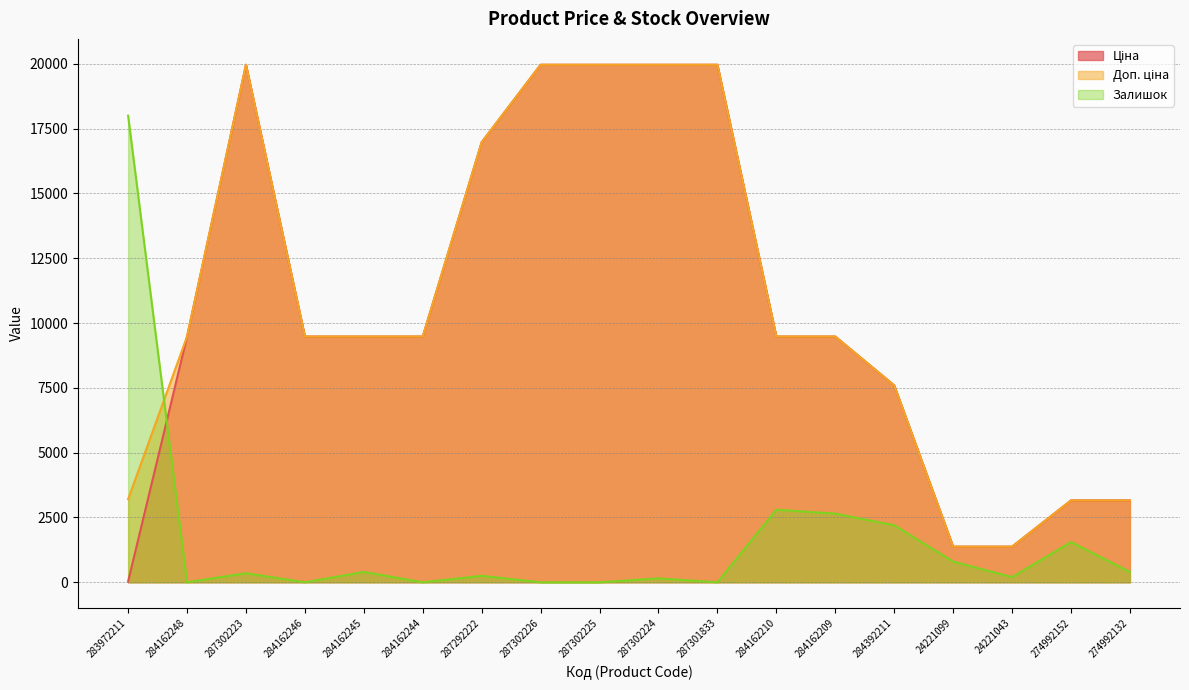

Reading right to left, what are all the values shown in this chart?

Ціна: 274992132=3157.9	274992152=3157.9	24221043=1375.4	24221099=1375.4	284392211=7596.5	284162209=9480.1	284162210=9480.1	287301833=19964.2	287302224=19964.2	287302225=19964.2	287302226=19964.2	287292222=16976.3	284162244=9480.1	284162245=9480.1	284162246=9480.1	287302223=19964.2	284162248=9480.1	283972211=32.0
Доп. ціна: 274992132=3158.0	274992152=3158.0	24221043=1375.0	24221099=1375.0	284392211=7596.5	284162209=9480.1	284162210=9480.1	287301833=19964.2	287302224=19964.2	287302225=19964.2	287302226=19964.2	287292222=16976.3	284162244=9480.1	284162245=9480.1	284162246=9480.1	287302223=19964.2	284162248=9480.1	283972211=3205.0
Залишок: 274992132=400.0	274992152=1550.0	24221043=200.0	24221099=800.0	284392211=2200.0	284162209=2650.0	284162210=2800.0	287301833=0.0	287302224=150.0	287302225=0.0	287302226=0.0	287292222=250.0	284162244=0.0	284162245=400.0	284162246=0.0	287302223=350.0	284162248=0.0	283972211=18000.0